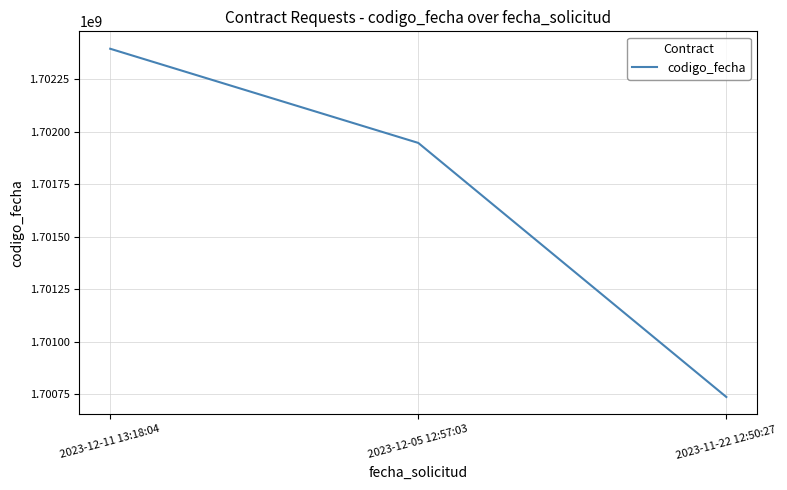

Approximately how many times larger is the value at 2023-12-11 13:18:04 compared to 2023-11-22 12:50:27?

1.0